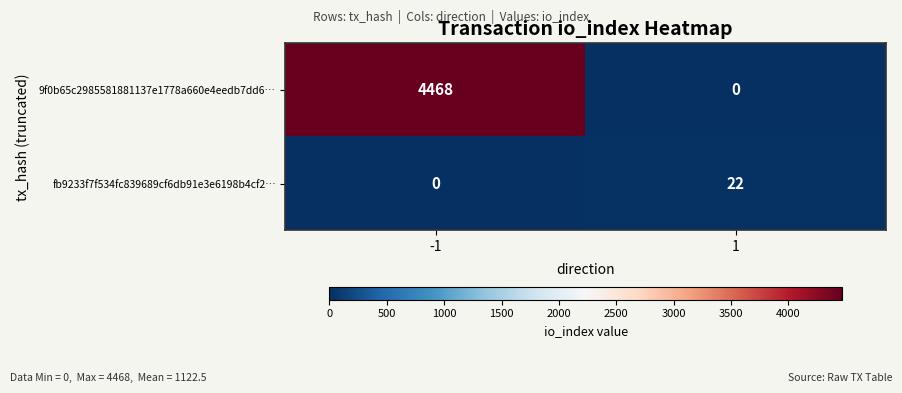

The 9f0b65c2985581881137e1778a660e4eedb7dd6… series shows 2485 at -1. True or false?

False